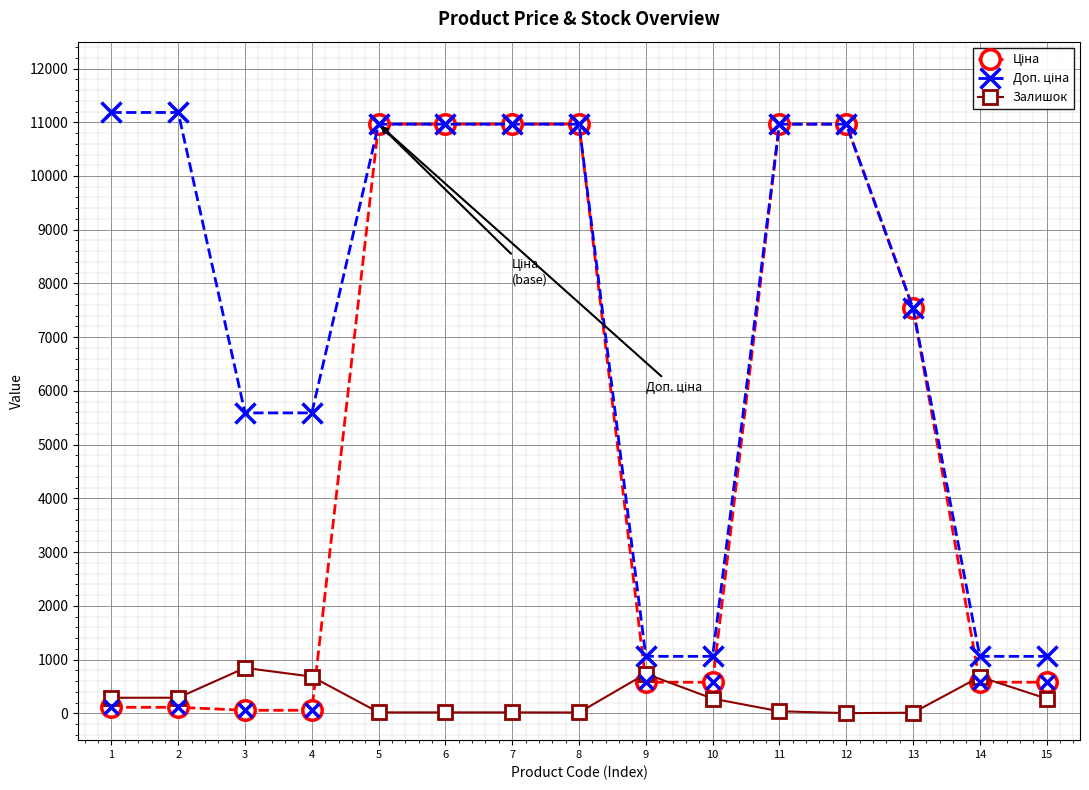

At which label does Залишок first exceed 273?

1